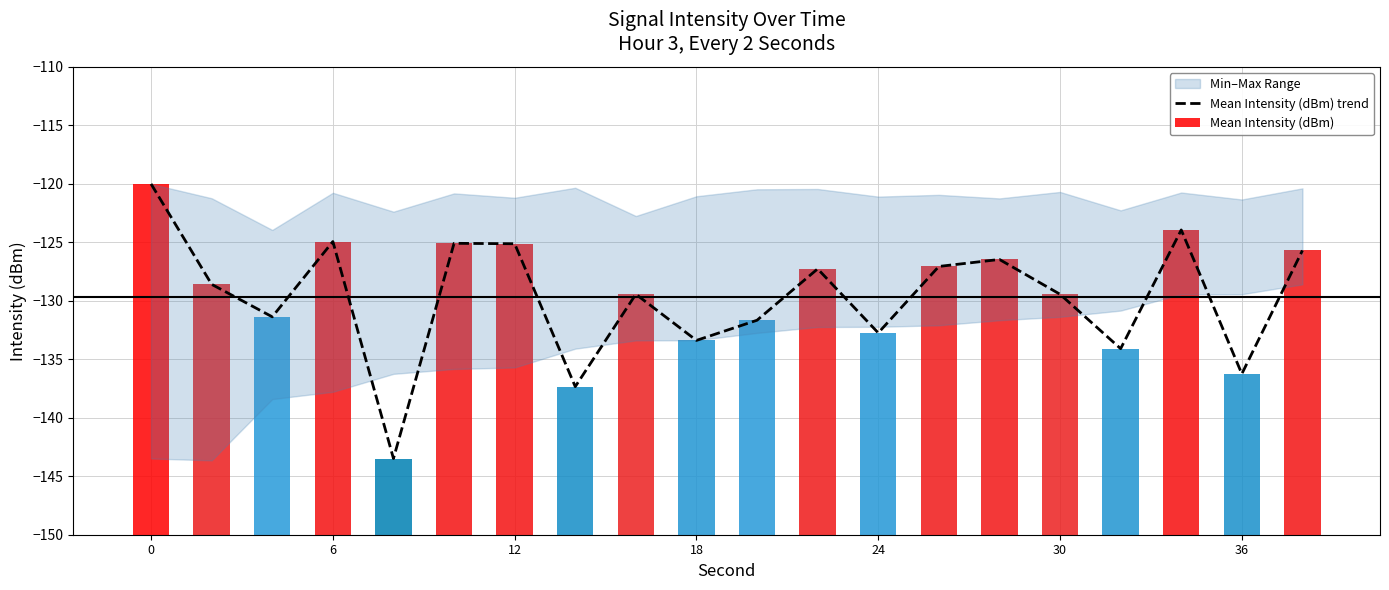

The chart shows a value of -178.6 at 12. True or false?

False